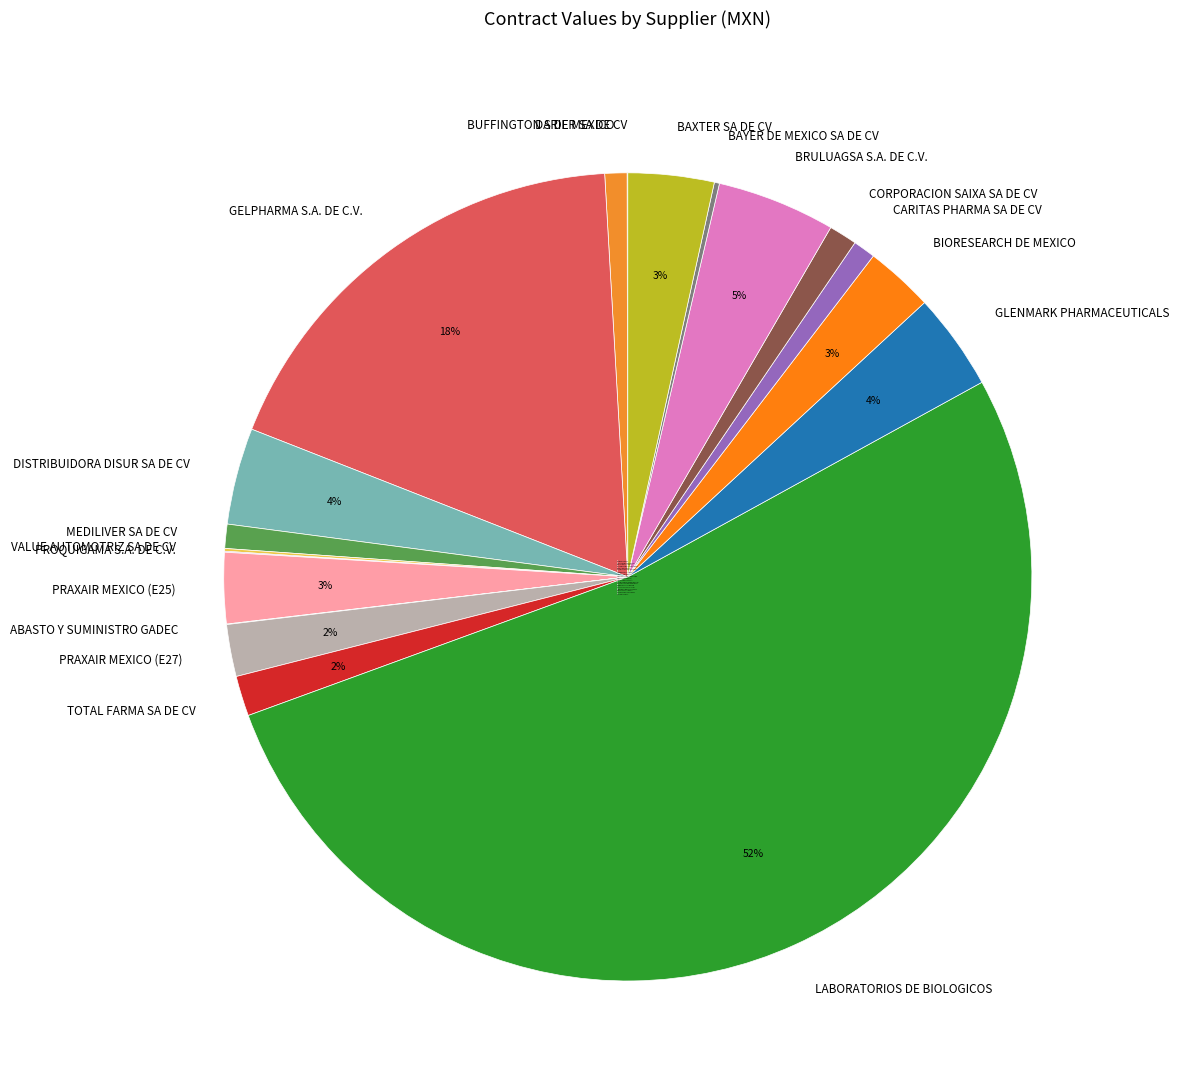

What percentage is the LABORATORIOS DE BIOLOGICOS slice, to the nearest percent?

52%